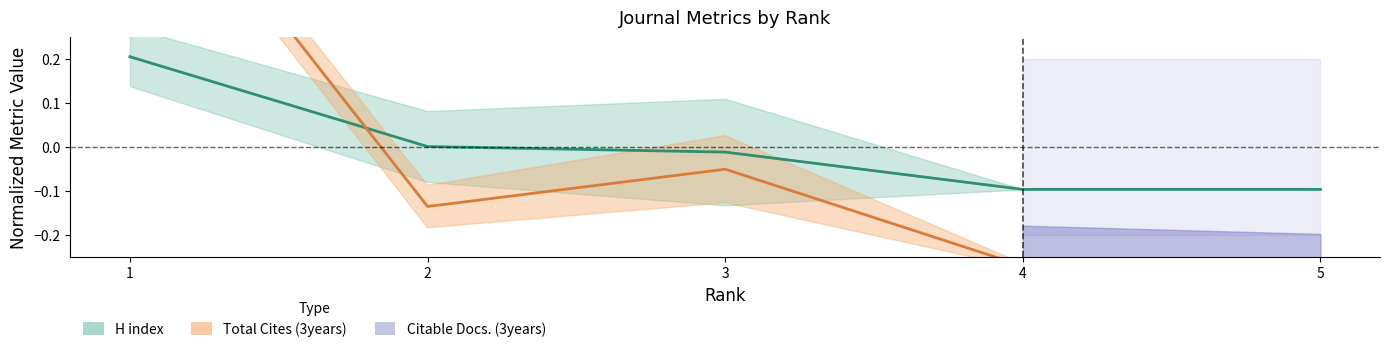

In Total Cites (3years), how many points are higher than both neighbors (excluding endpoints)?

1